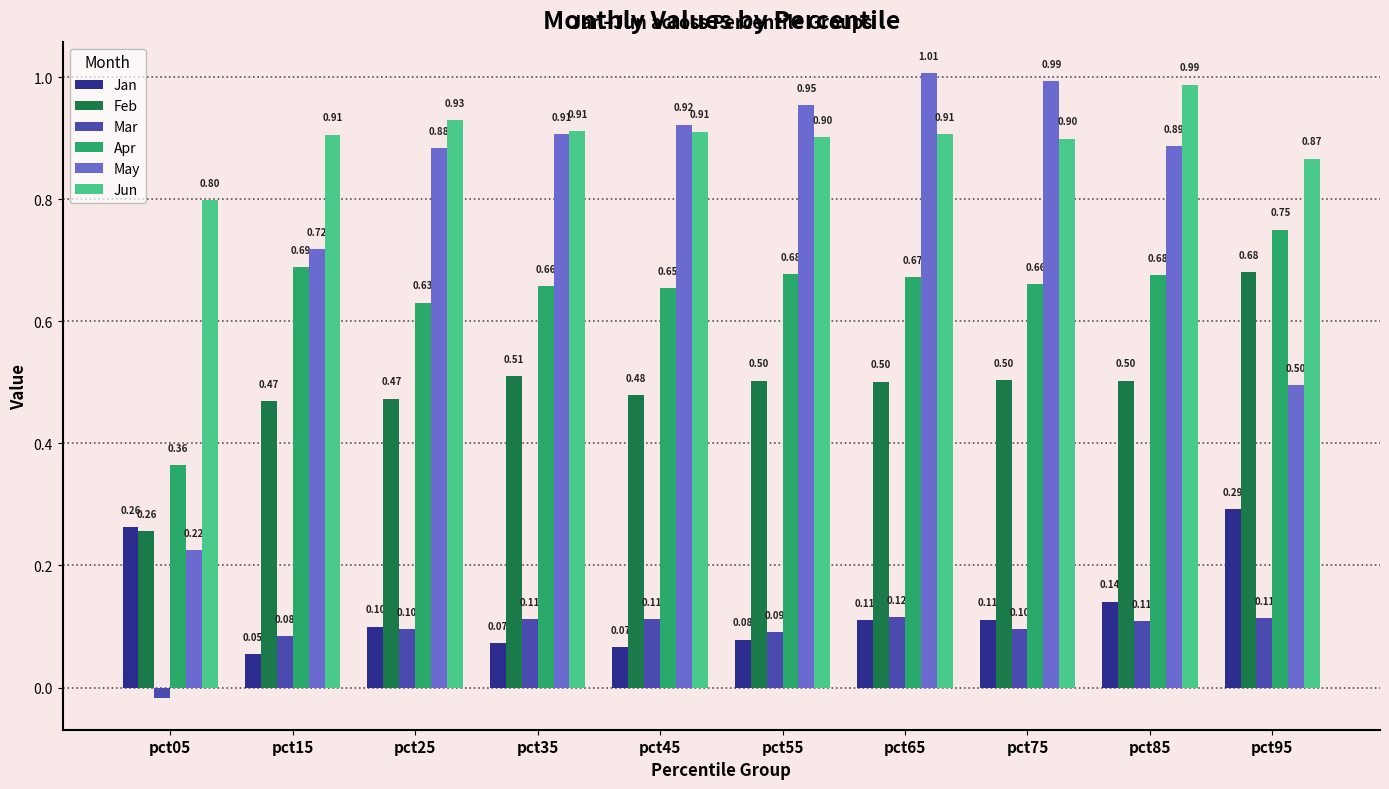

Which series has the largest total across all categories?

Jun